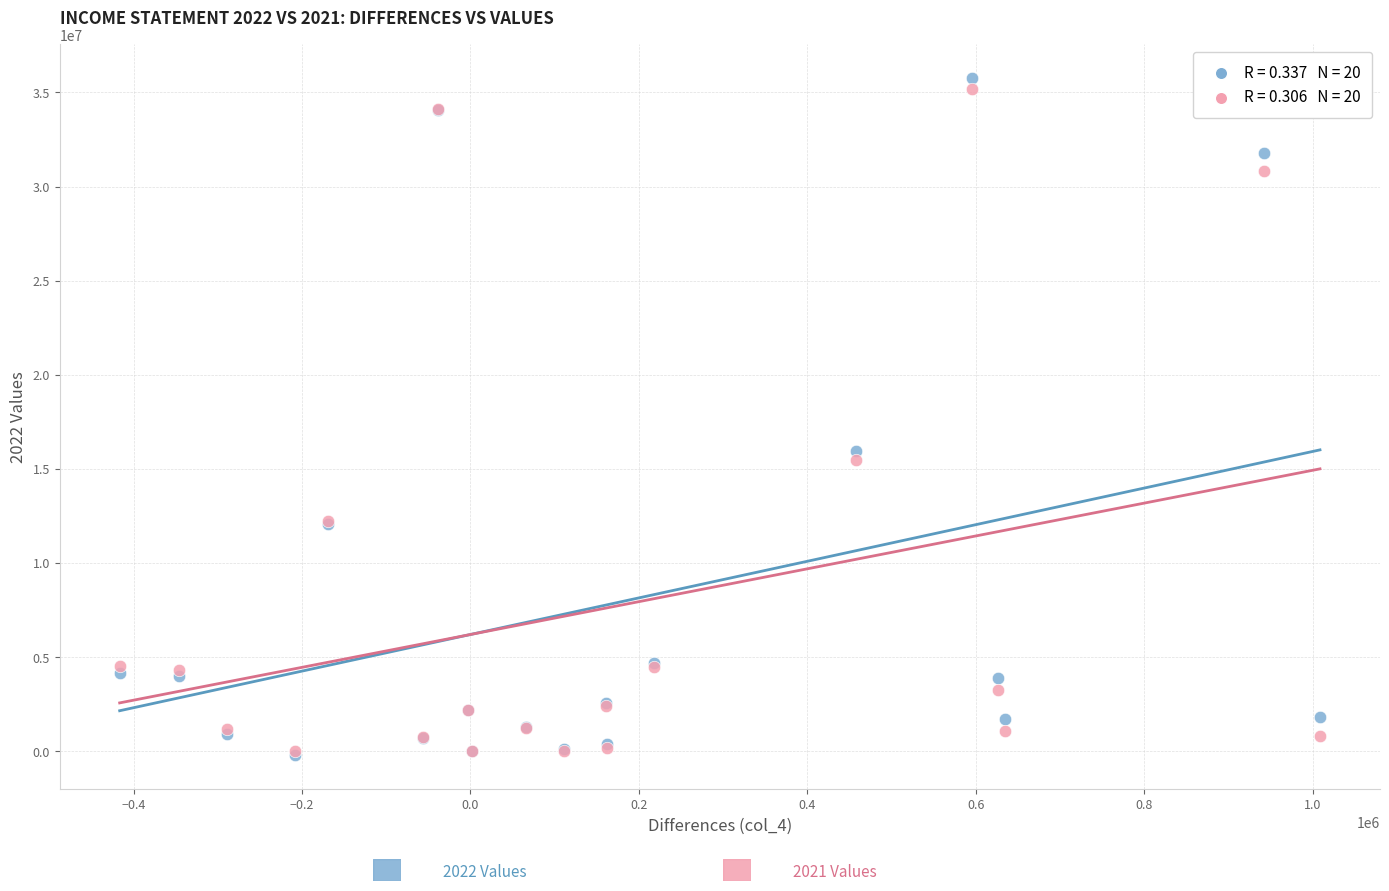

Across all series, what Y value is closest to 17768737?

15927383.0